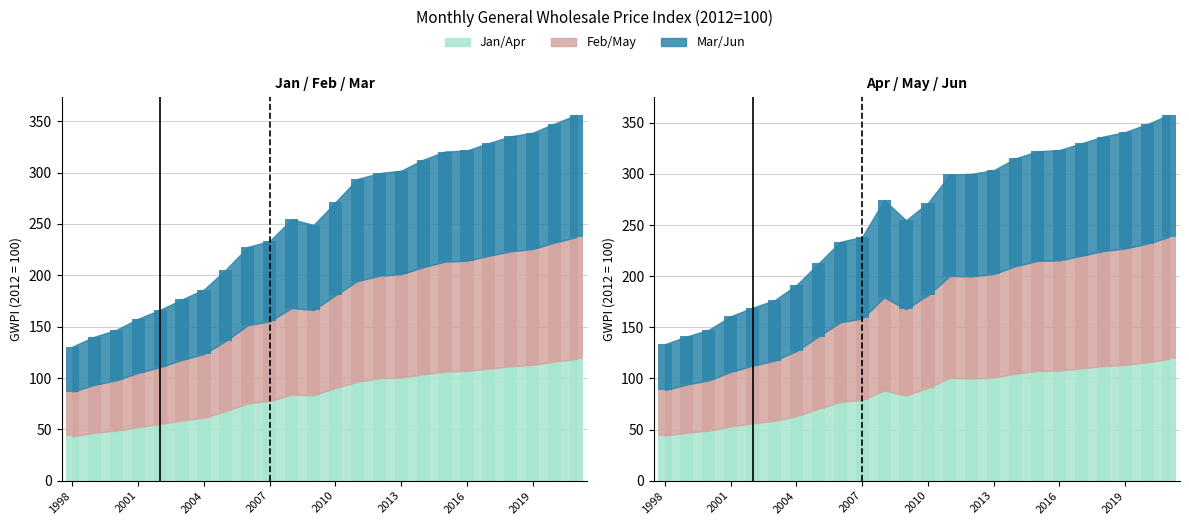

The May series shows 84.4 at 2009. True or false?

True